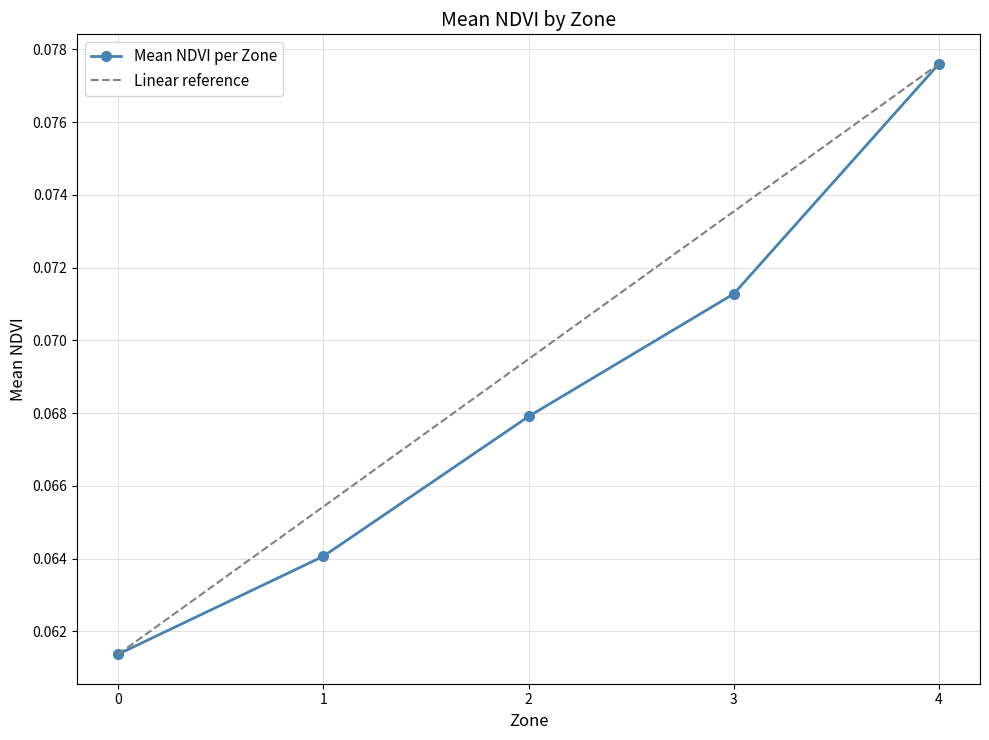

How many lines are shown in the chart?

1